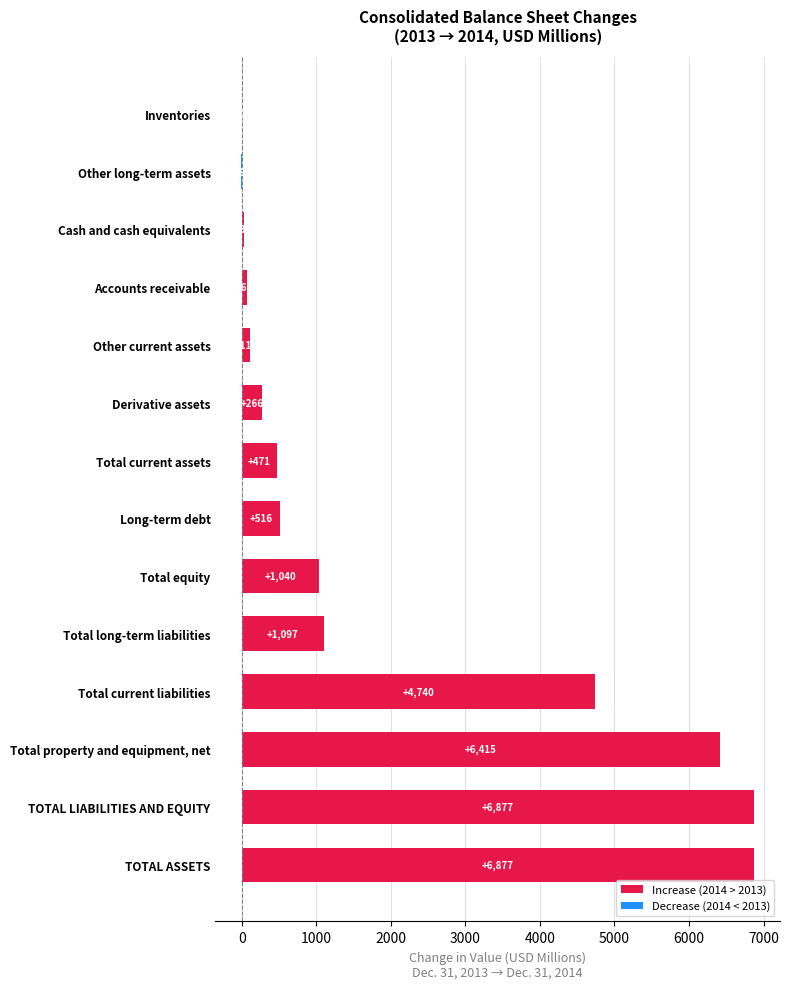

The value at Total equity is 1040. True or false?

True